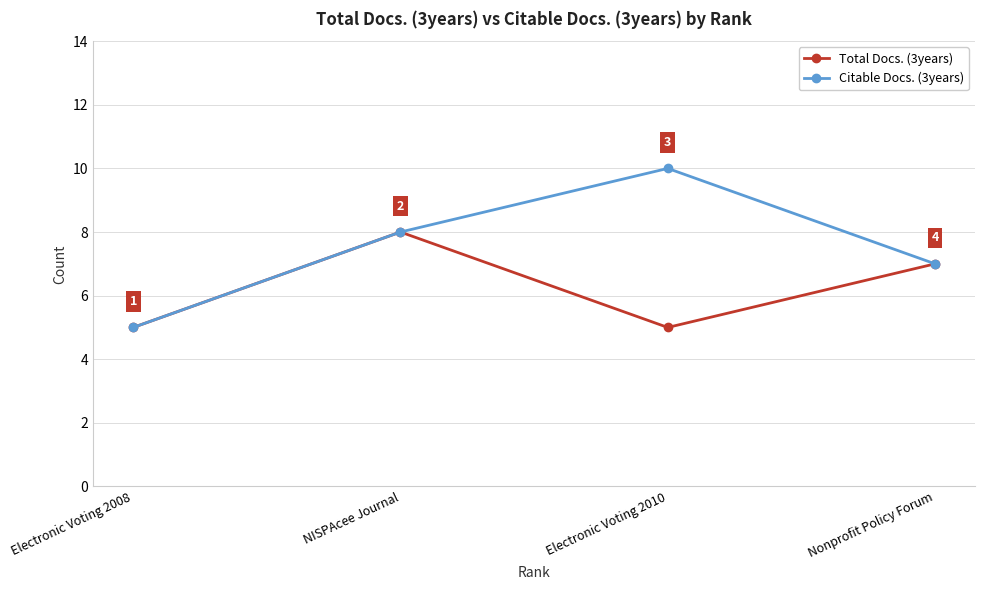

True or false: Total Docs. (3years) has a value of 2 at NISPAcee Journal.

False